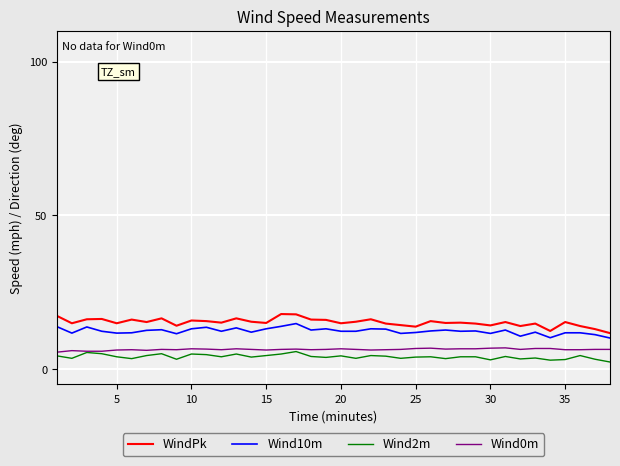

What is the greatest value displayed?

17.9